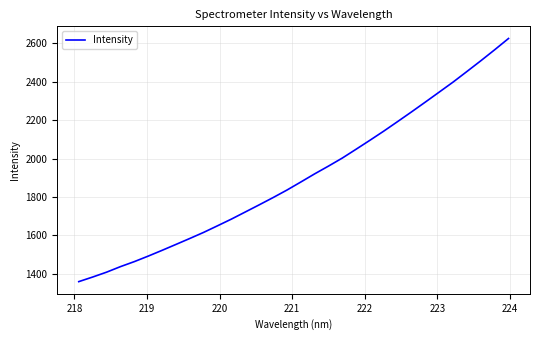

What is the smallest value displayed?

1358.9